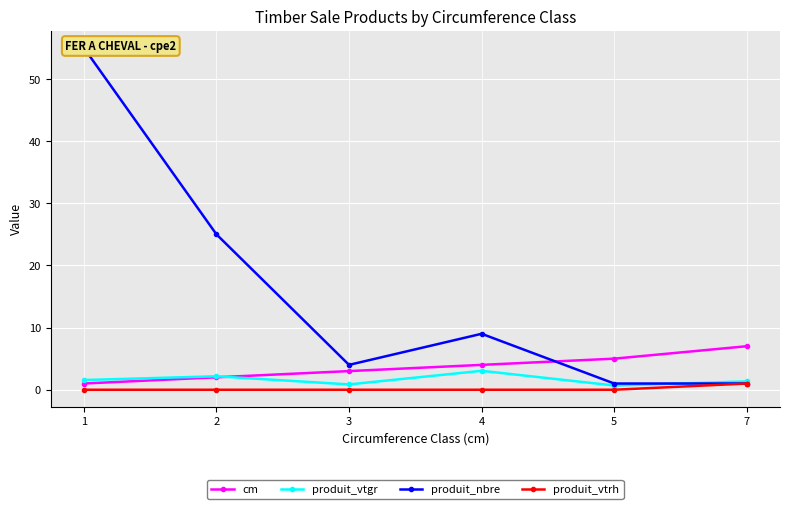

True or false: produit_vtrh has more than 2 points higher than both neighbors.

False